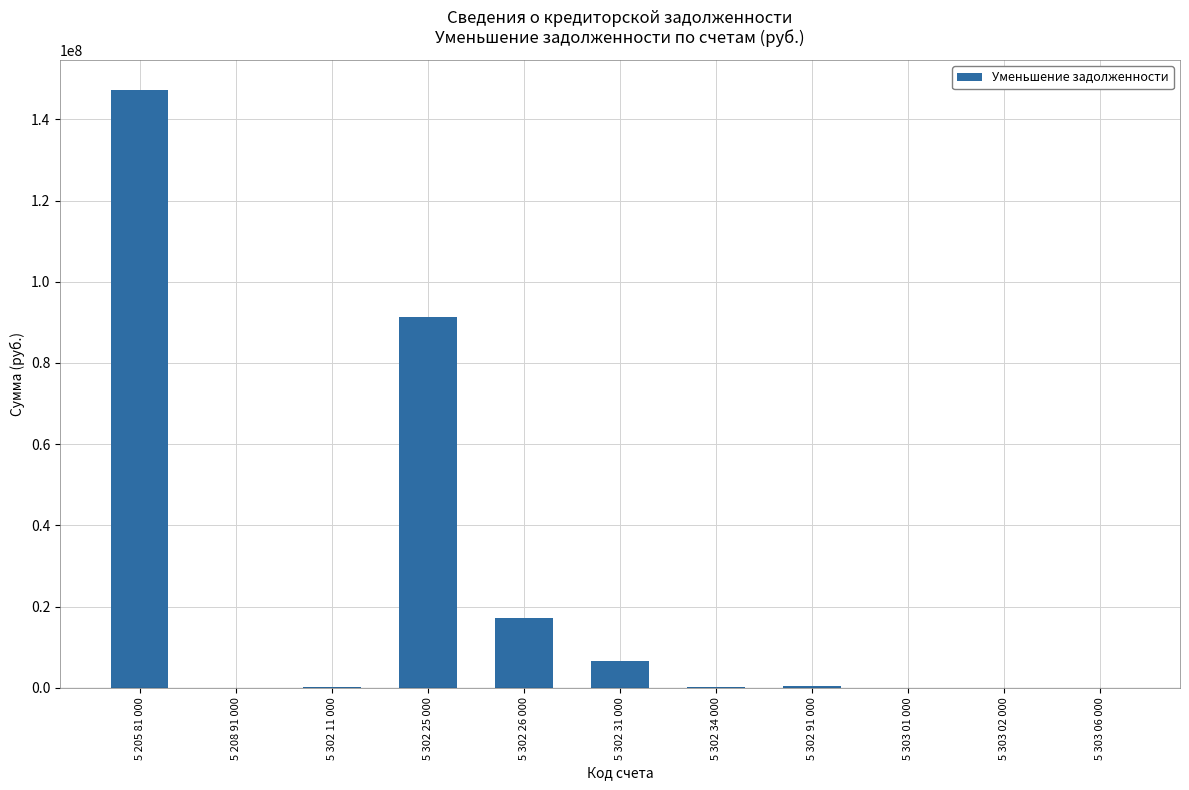

What is the sum of all values?

263052609.8